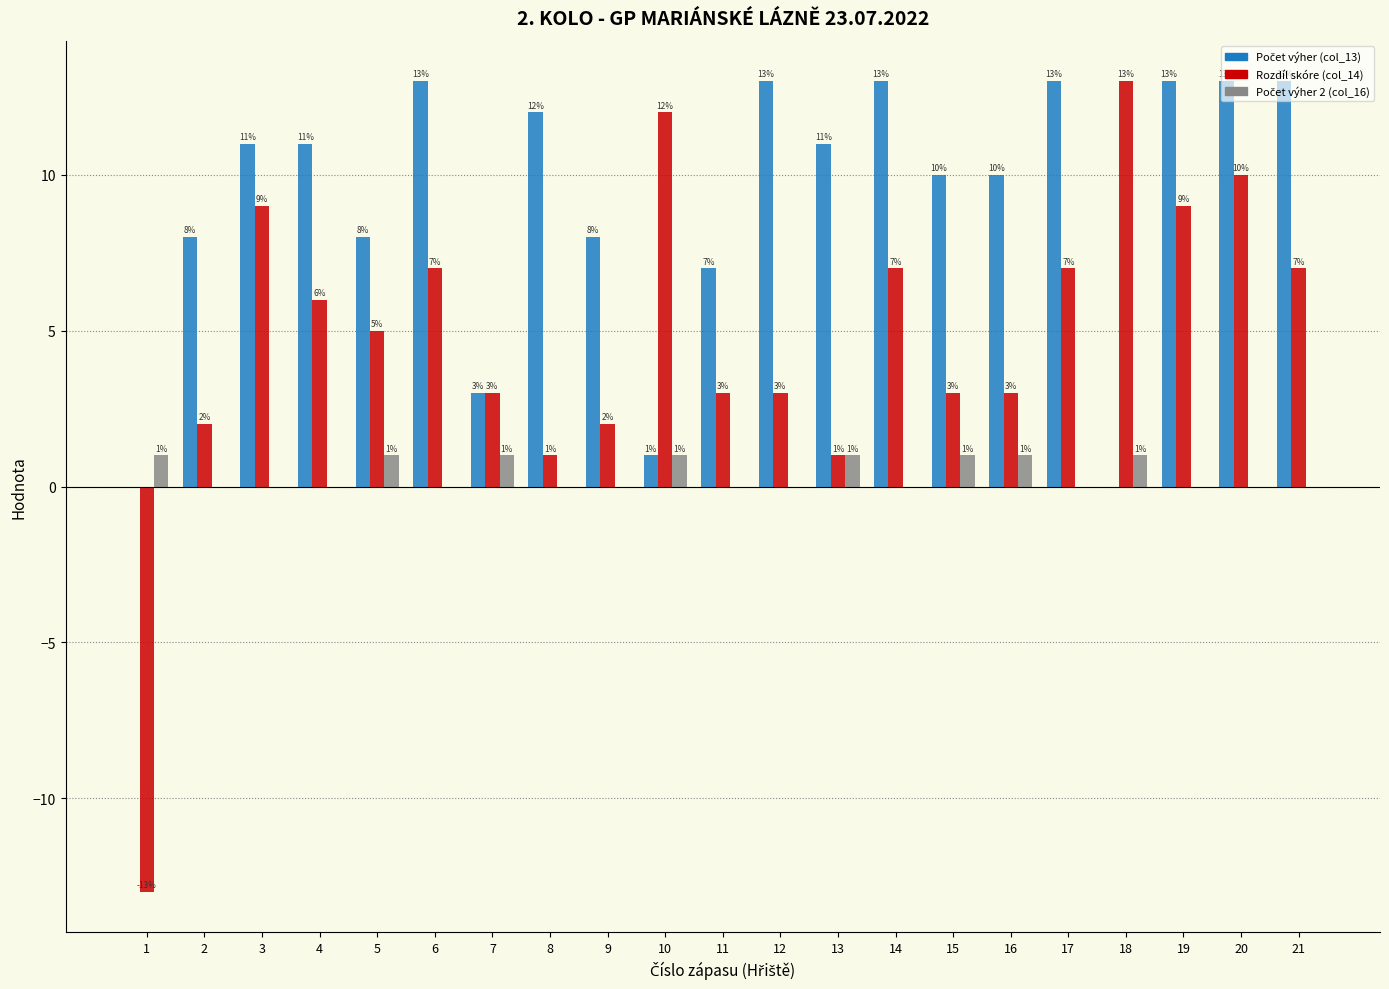

The value of Rozdíl skóre (col_14) at 7 is 5. True or false?

False